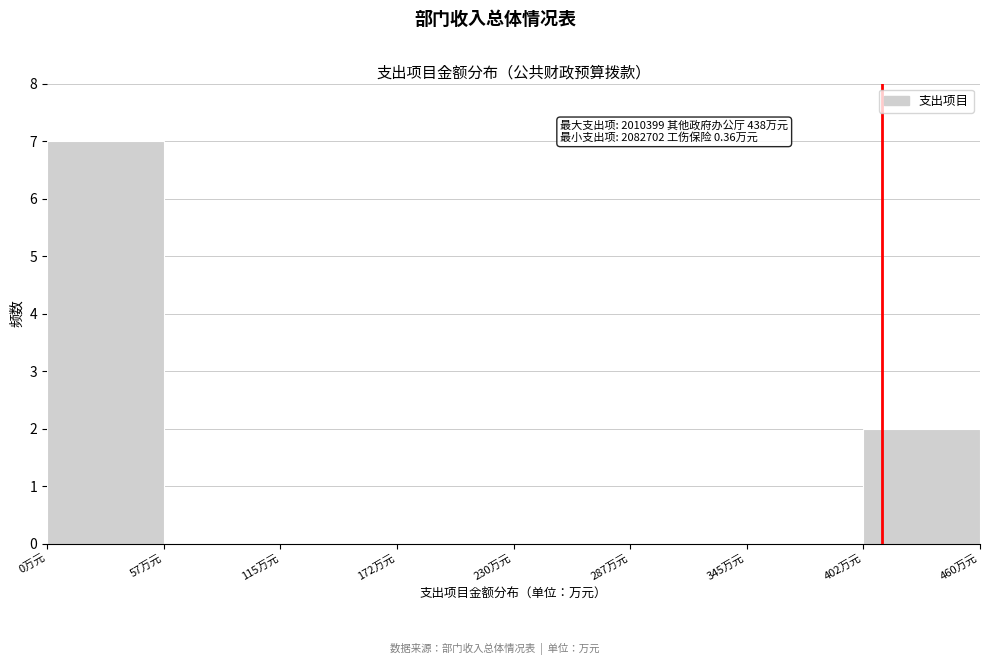

Over which range of the x-axis is the bar tallest?

0 to 60